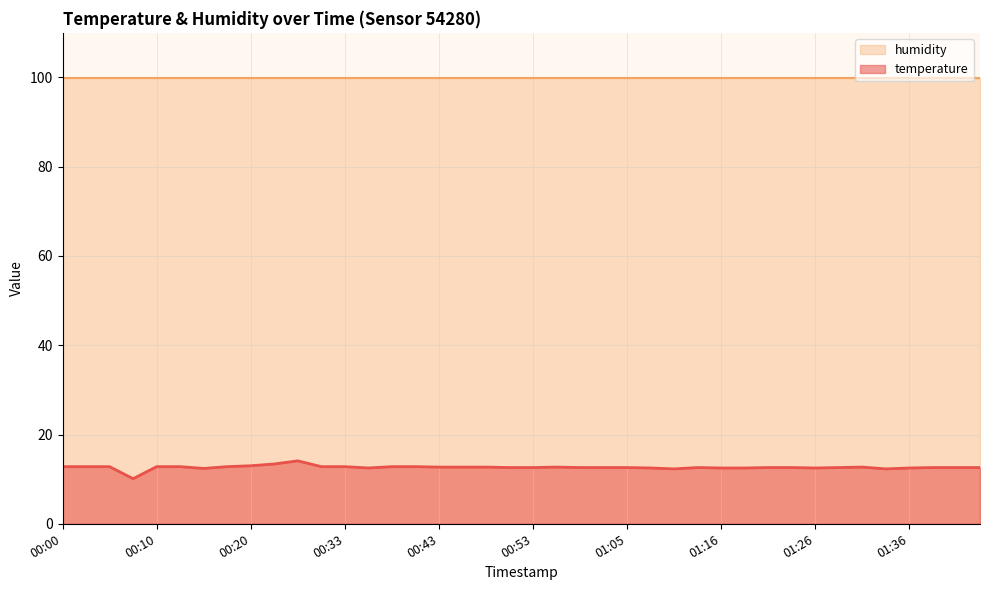

Where is the data nearest to the value 12?

01:11